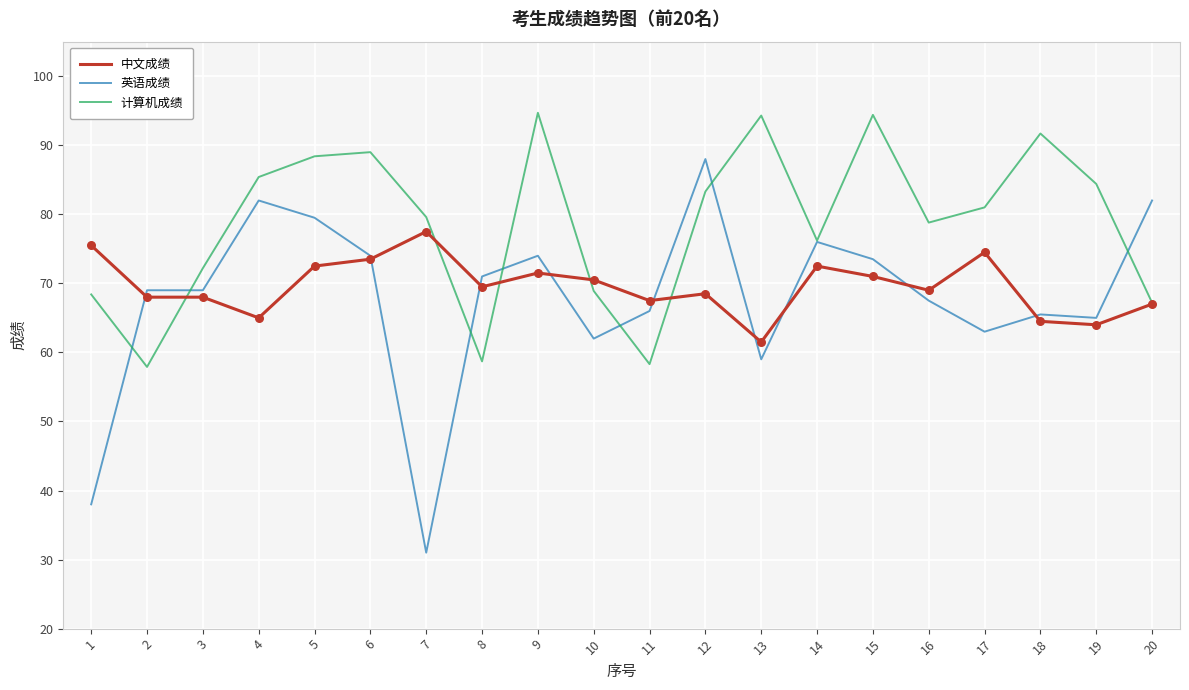

What is the total value across all series at 7?

188.1